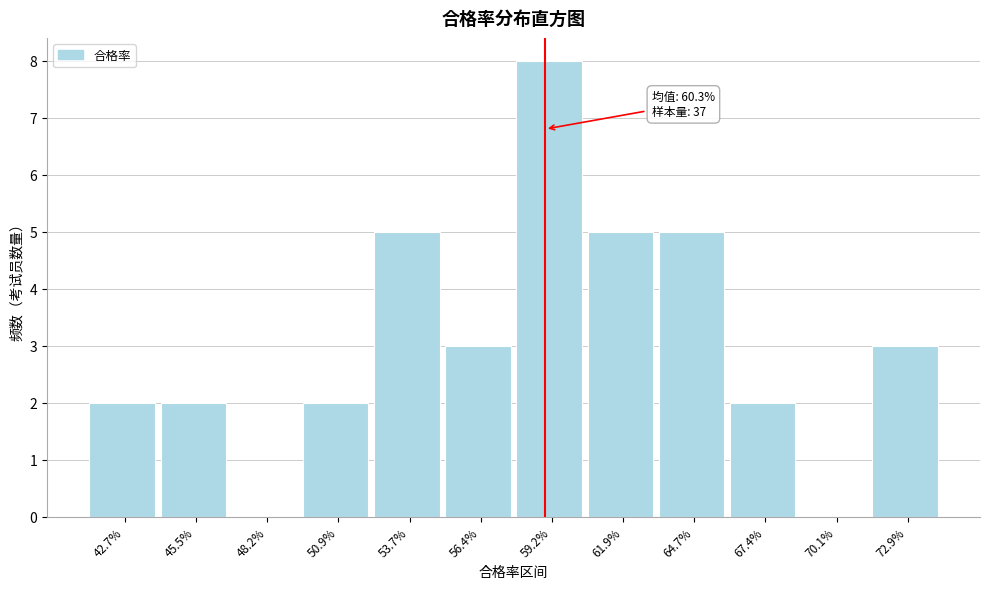

Reading right to left, what are all the values shown in this chart?

72.9%=3	70.1%=0	67.4%=2	64.7%=5	61.9%=5	59.2%=8	56.4%=3	53.7%=5	50.9%=2	48.2%=0	45.5%=2	42.7%=2